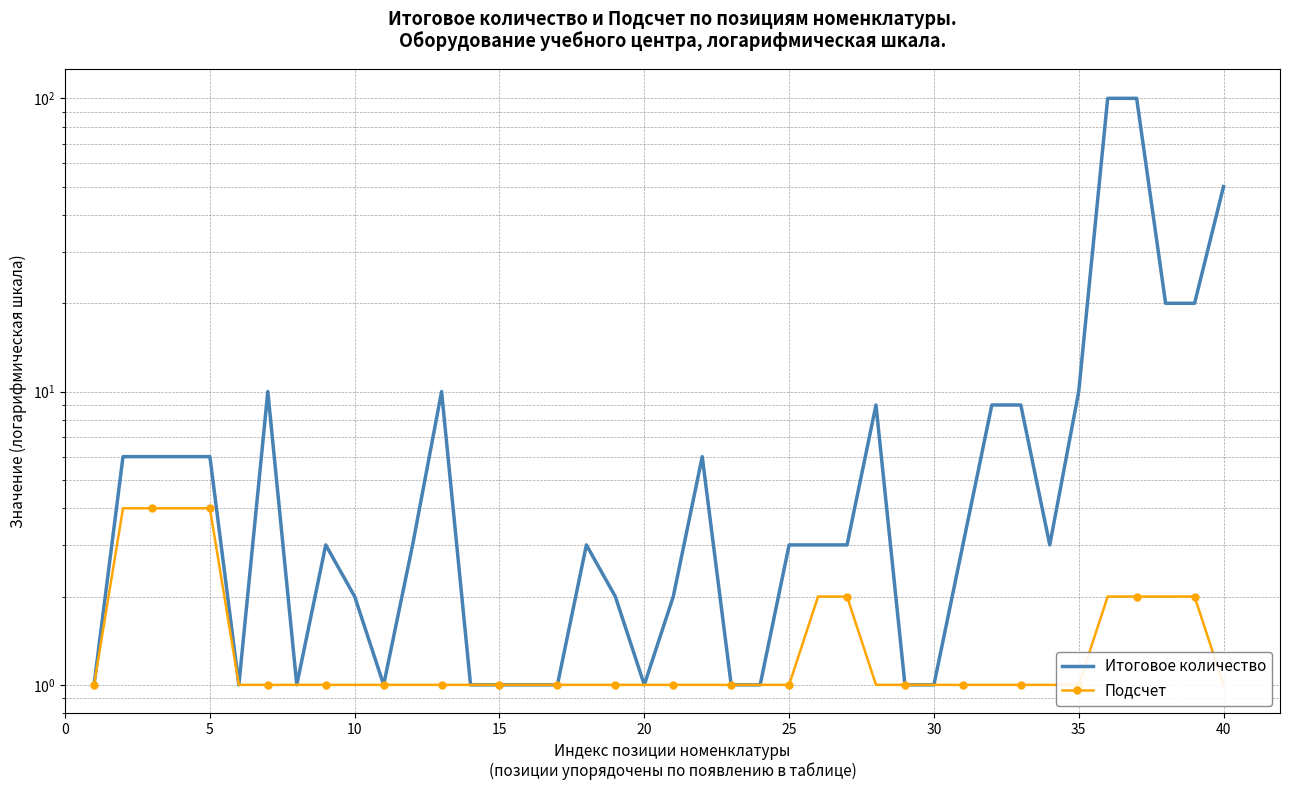

List the series in order of their overall mean, lowest first.

Подсчет, Итоговое количество